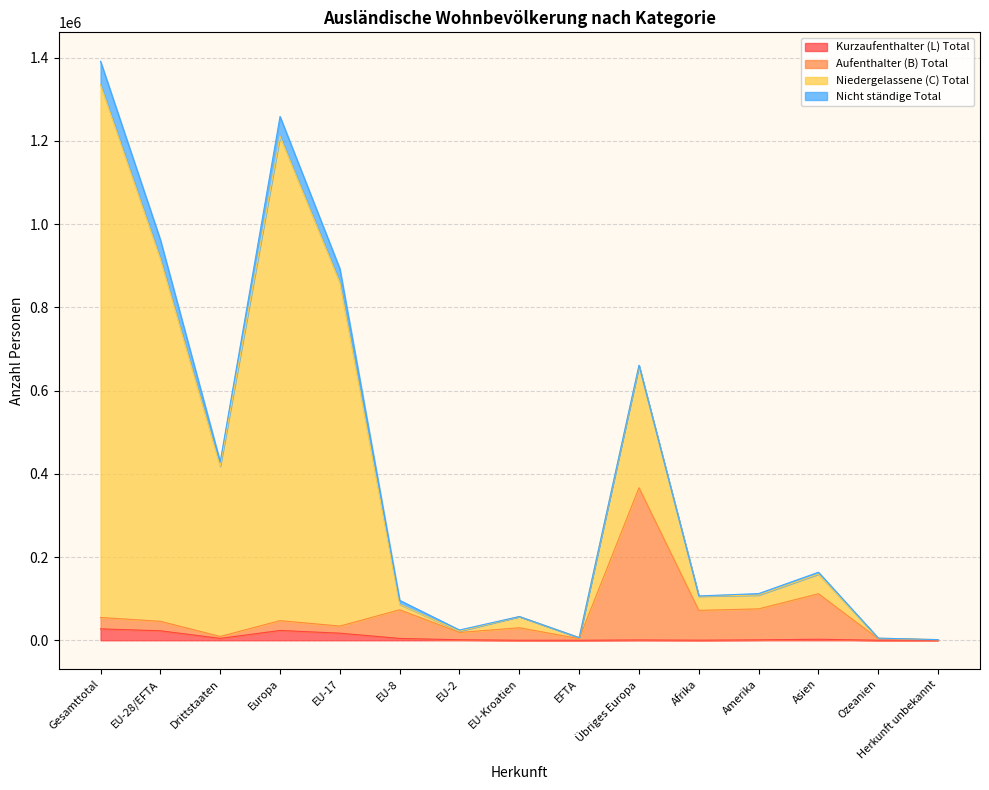

At which category is the sum across all series the highest?

Gesamttotal